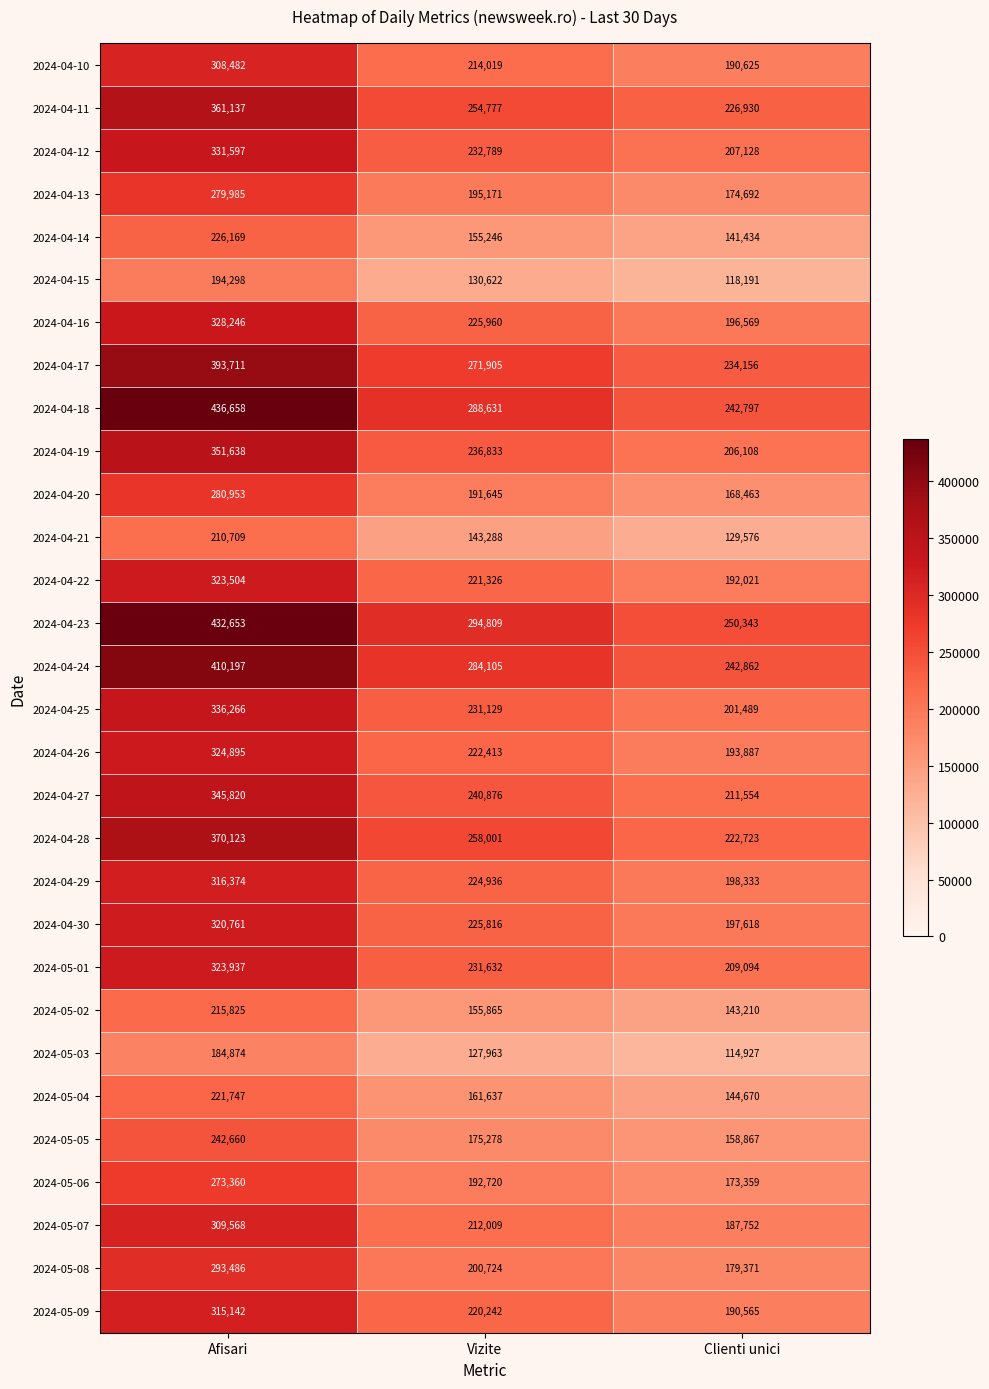

What is the average value of the 2024-04-19 series?

264860